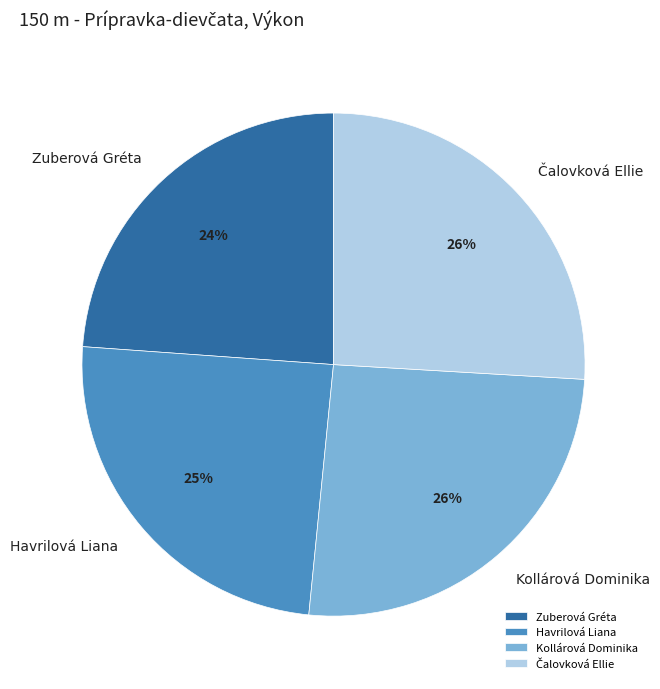

To the nearest percent, what is the difference between the Kollárová Dominika and Havrilová Liana slice percentages?

1%